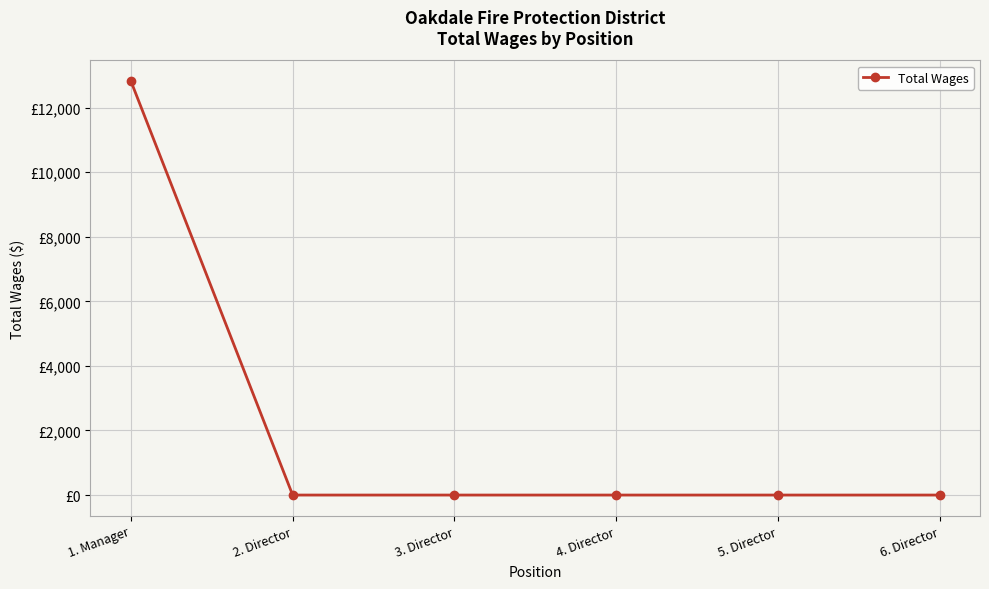

What is the label of the 3rd point from the right?

4. Director